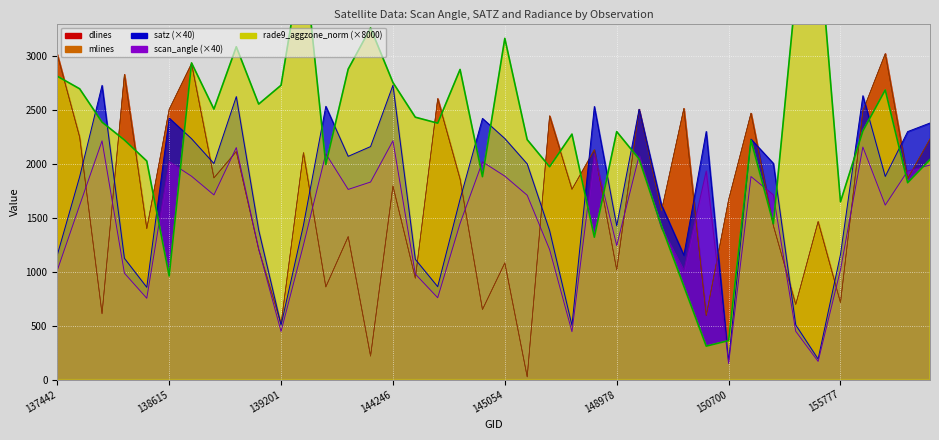

Reading left to right, list all the values displayed in this chart.

satz: 137442=1154.9	137631=1880.3	138010=2726.9	138022=1124.4	138408=855.5	138615=2423.7	138796=2232.6	138809=2002.8	138994=2623.0	139009=1386.3	139201=505.0	139587=1430.5	139602=2533.2	139783=2069.4	139797=2159.9	144246=2728.4	144263=1114.9	144659=861.4	144859=1672.0	144874=2420.9	145054=2234.2	145068=1999.2	145266=1381.5	145460=502.6	145856=2531.5	148978=1425.3	149370=2505.1	149385=1619.0	149944=1152.8	150144=2300.1	150700=168.4	151244=2228.9	151257=2004.2	154446=506.6	155595=190.7	155777=1160.1	155789=2631.2	155959=1882.9	155971=2298.6	156137=2378.3
scan_angle: 137442=1013.0	137631=1615.6	138010=2212.9	138022=986.9	138408=753.9	138615=2020.6	138796=1884.9	138809=1711.7	138994=2150.6	139009=1210.1	139201=446.5	139587=1247.2	139602=2093.7	139783=1762.8	139797=1831.4	144246=2213.4	144263=978.6	144659=759.0	144859=1447.4	144874=2018.5	145054=1885.8	145068=1708.8	145266=1205.8	145460=444.4	145856=2092.4	148978=1242.6	149370=2074.6	149385=1404.0	149944=1011.0	150144=1933.7	150700=149.1	151244=1881.9	151257=1712.6	154446=448.0	155595=168.9	155777=1017.4	155789=2155.8	155959=1617.5	155971=1932.8	156137=1988.9
rade9_aggzone_norm: 137442=2812.0	137631=2695.2	138010=2386.4	138022=2220.8	138408=2025.6	138615=960.0	138796=2935.2	138809=2507.2	138994=3084.8	139009=2553.6	139201=2728.0	139587=3981.6	139602=1994.4	139783=2877.6	139797=3259.2	144246=2753.6	144263=2432.0	144659=2376.8	144859=2874.4	144874=1880.8	145054=3162.4	145068=2224.0	145266=1972.8	145460=2275.2	145856=1320.0	148978=2298.4	149370=2044.8	149385=1421.6	149944=865.6	150144=310.4	150700=361.6	151244=2218.4	151257=1444.8	154446=3580.8	155595=4150.4	155777=1648.0	155789=2304.0	155959=2684.8	155971=1824.8	156137=2039.2
dlines: 137442=3013.0	137631=2247.0	138010=610.0	138022=2829.0	138408=1399.0	138615=2505.0	138796=2928.0	138809=1870.0	138994=2112.0	139009=1208.0	139201=516.0	139587=2103.0	139602=860.0	139783=1326.0	139797=218.0	144246=1793.0	144263=940.0	144659=2605.0	144859=1858.0	144874=650.0	145054=1082.0	145068=26.0	145266=2445.0	145460=1764.0	145856=2128.0	148978=1017.0	149370=2506.0	149385=1565.0	149944=2513.0	150144=593.0	150700=1667.0	151244=2469.0	151257=1426.0	154446=697.0	155595=1465.0	155777=714.0	155789=2491.0	155959=3022.0	155971=1863.0	156137=2230.0
mlines: 137442=3014.0	137631=2248.0	138010=614.0	138022=2828.0	138408=1399.0	138615=2505.0	138796=2932.0	138809=1869.0	138994=2117.0	139009=1208.0	139201=516.0	139587=2104.0	139602=858.0	139783=1324.0	139797=218.0	144246=1797.0	144263=940.0	144659=2604.0	144859=1860.0	144874=649.0	145054=1082.0	145068=25.0	145266=2444.0	145460=1764.0	145856=2133.0	148978=1017.0	149370=2505.0	149385=1564.0	149944=2514.0	150144=596.0	150700=1667.0	151244=2470.0	151257=1428.0	154446=697.0	155595=1465.0	155777=713.0	155789=2490.0	155959=3020.0	155971=1864.0	156137=2231.0